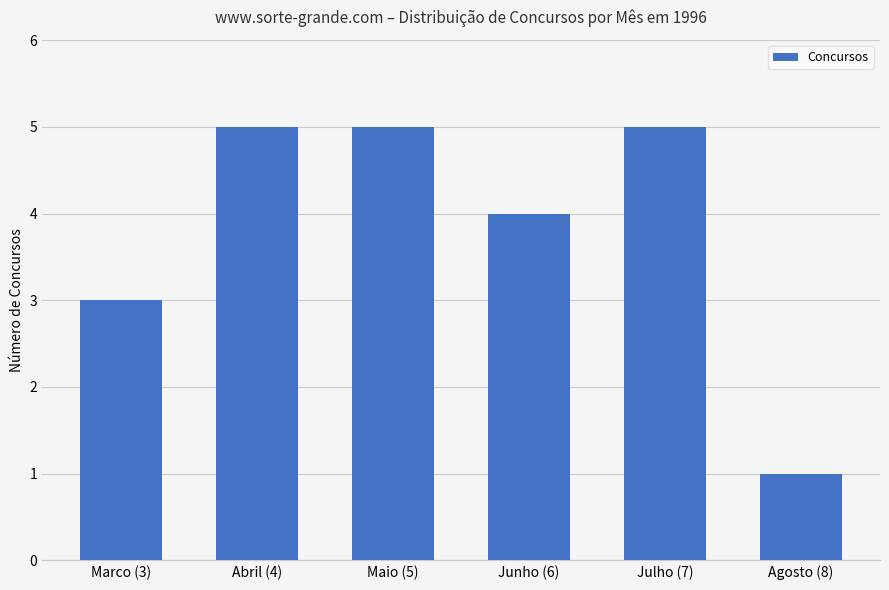

How many bars are there in total?

6